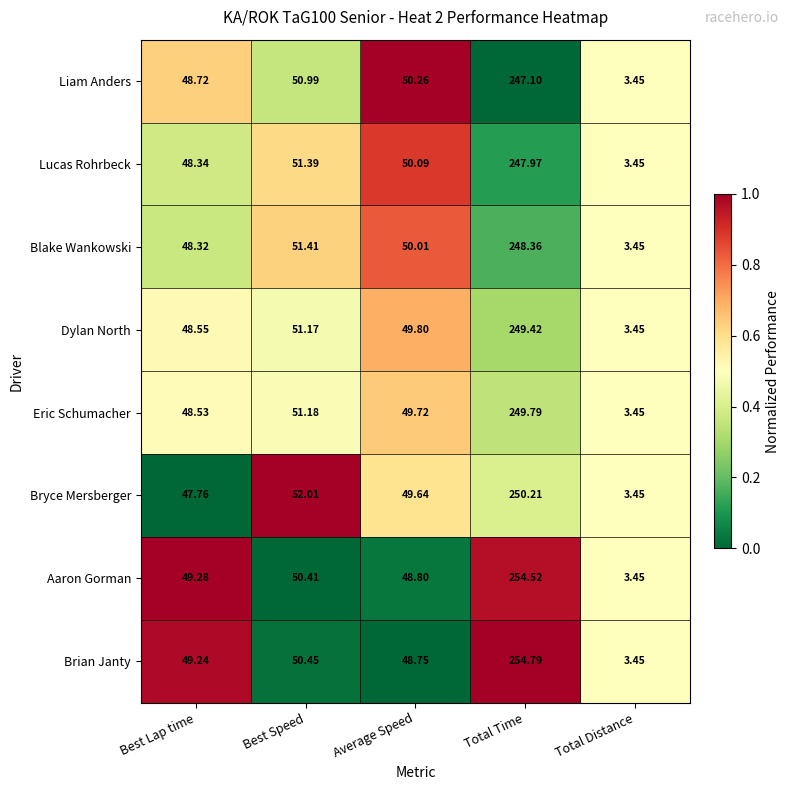

At which category is the sum across all series the highest?

Total Time